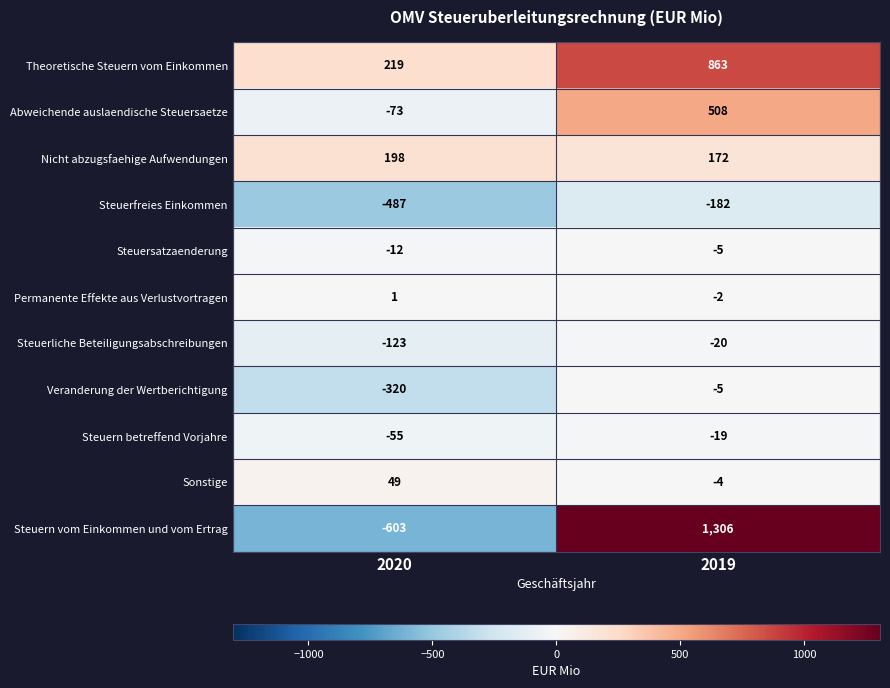

What is the sum of the Veranderung der Wertberichtigung values at 2020 and 2019?

-325